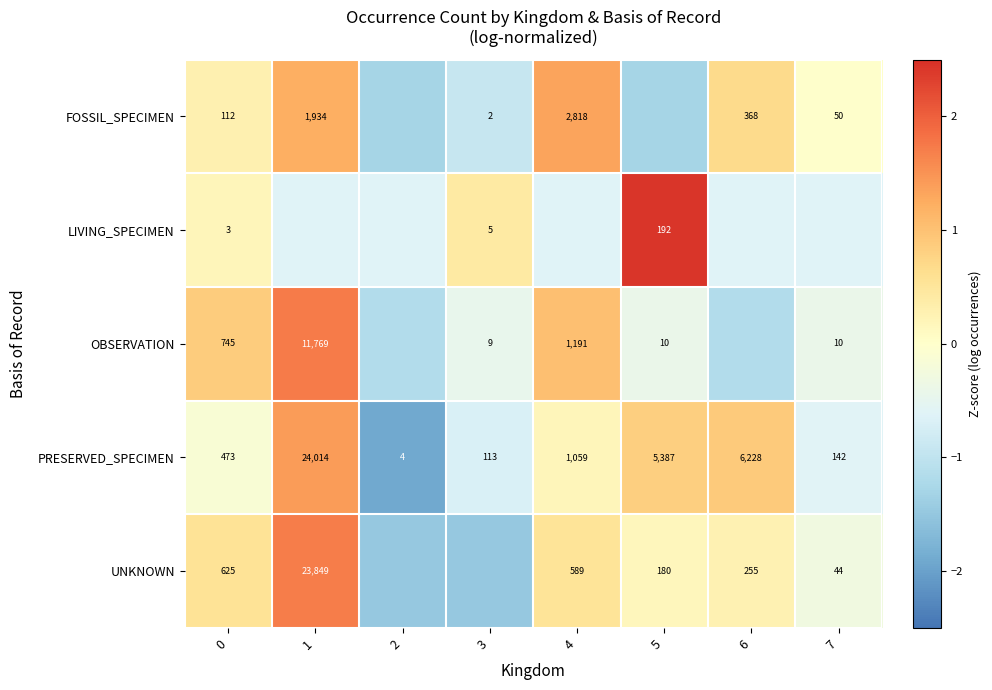

How many values in the row_2 series are below 0?

5